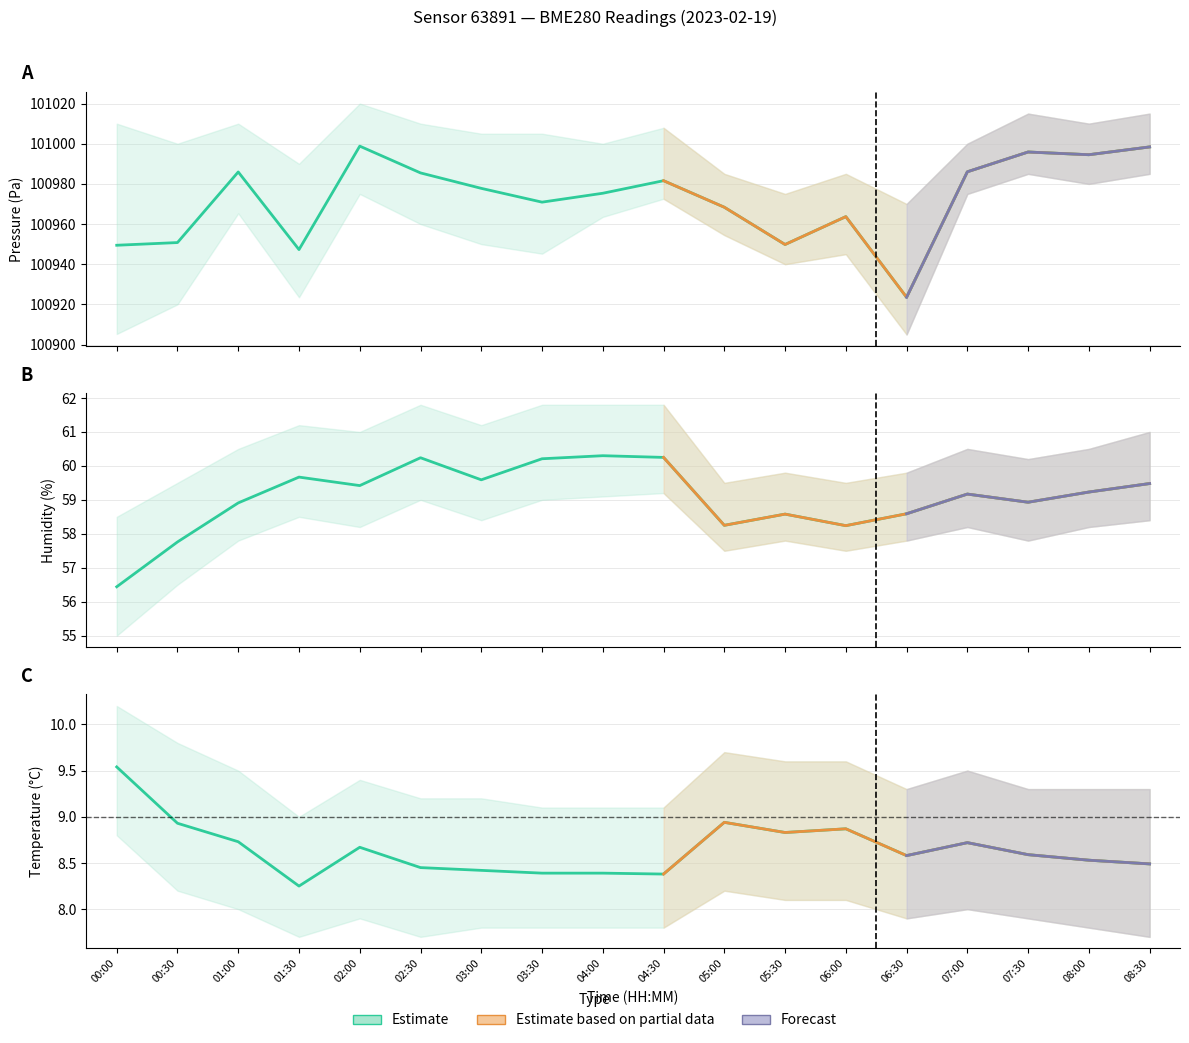

Which category has the lowest value in the temperature series?

01:30